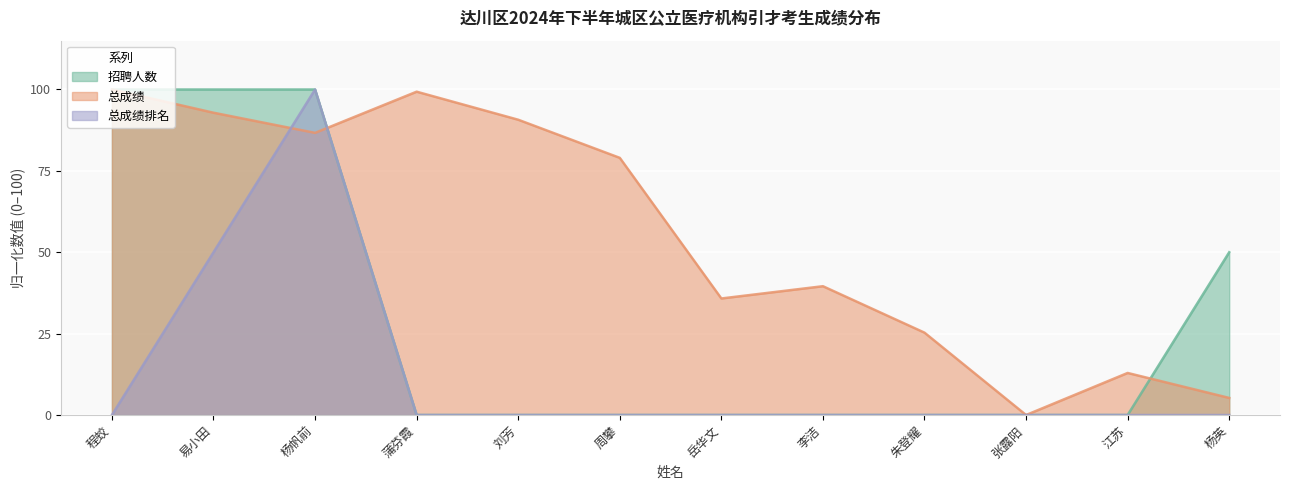

At which label is 总成绩排名 closest to 50?

易小田